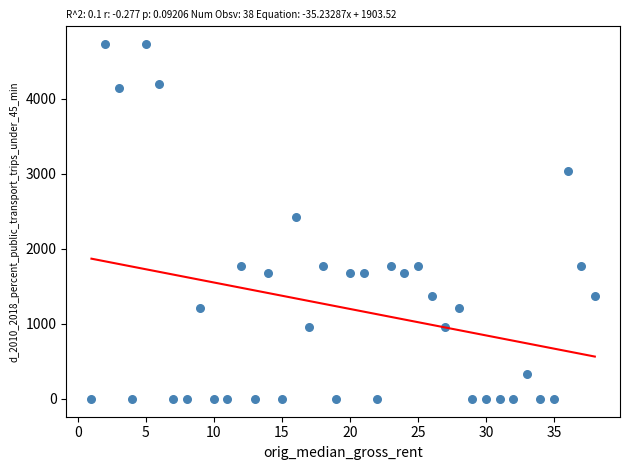

What is the range of X values (max minus min)?

37.0